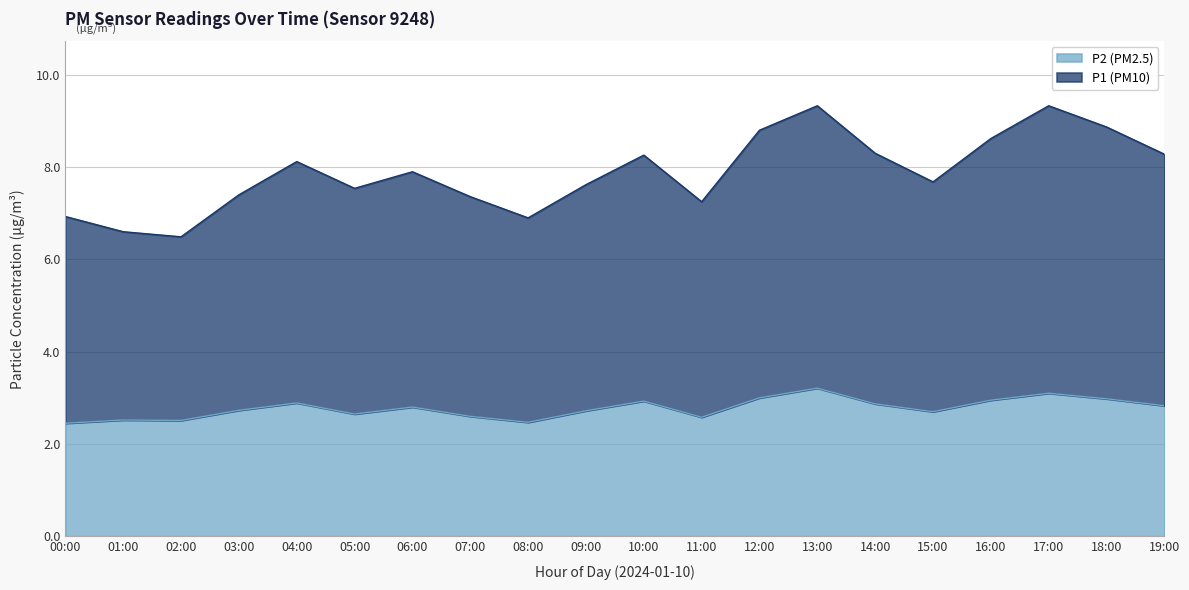

What is the maximum value for P1?

9.3